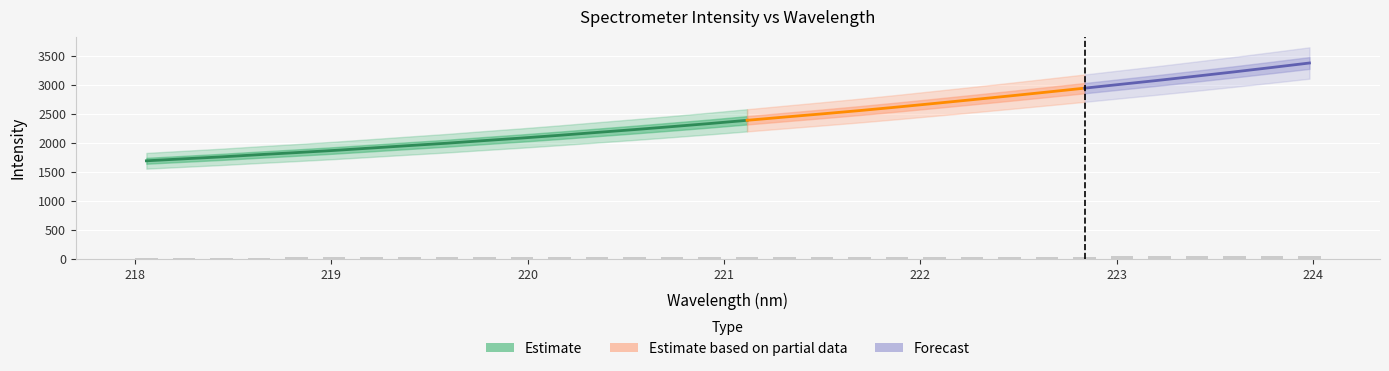

List the labels in order of value, smallest first.

218.0596, 218.2508, 218.442, 218.6332, 218.8244, 219.0156, 219.2067, 219.3979, 219.589, 219.7801, 219.9712, 220.1623, 220.3533, 220.5444, 220.7354, 220.9264, 221.1174, 221.3083, 221.4993, 221.6902, 221.8812, 222.0721, 222.263, 222.4538, 222.6447, 222.8355, 223.0264, 223.2172, 223.408, 223.5987, 223.7895, 223.9802